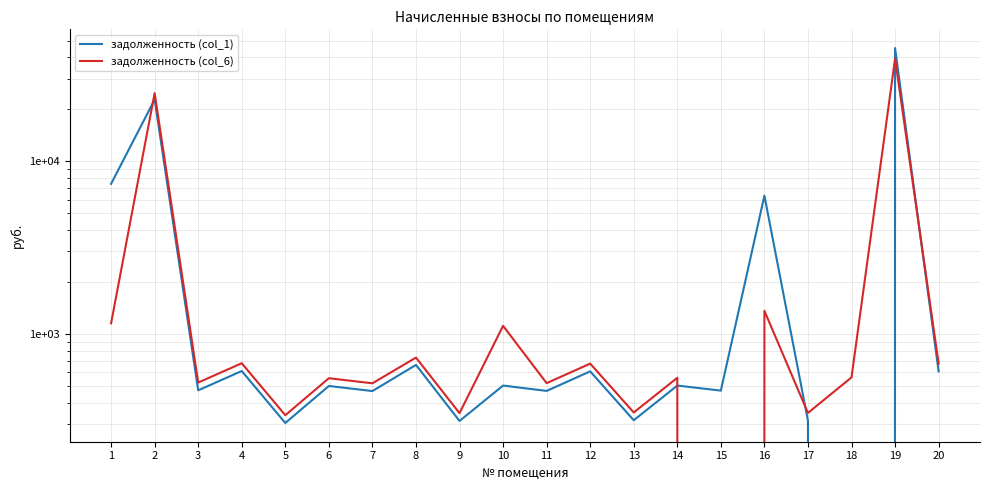

Which series changed the most between 3 and 18?

задолженность (col_1)